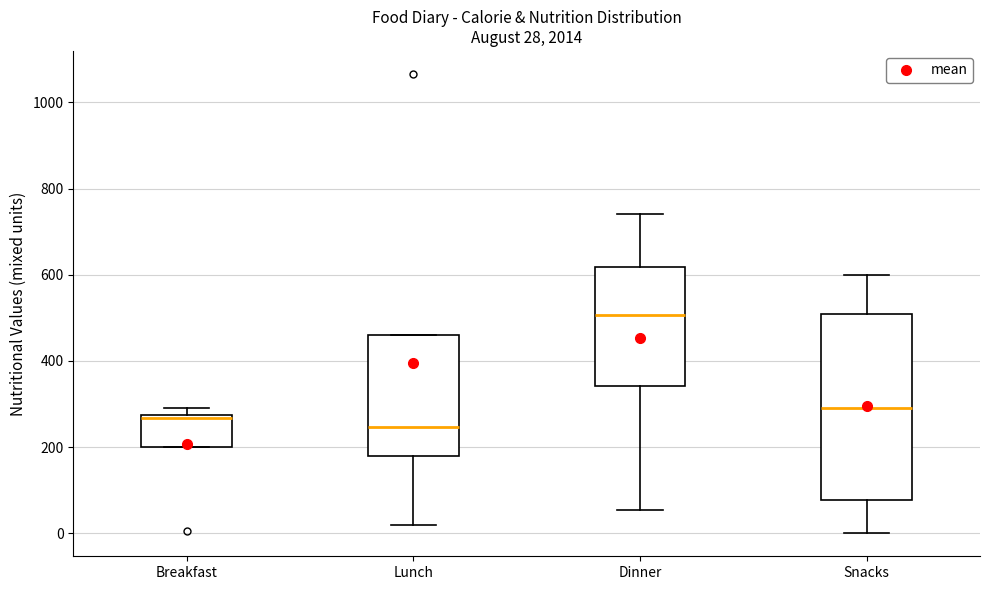

Which box is the tallest, from its lower edge to its upper edge?

Snacks